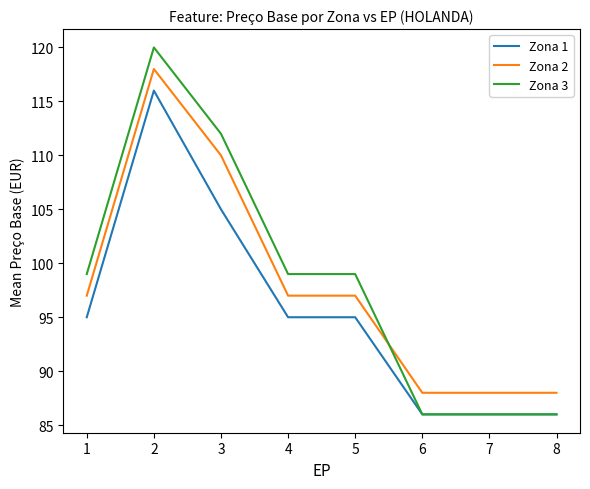

At 1, list the series in order from smallest to largest.

Zona 1, Zona 2, Zona 3